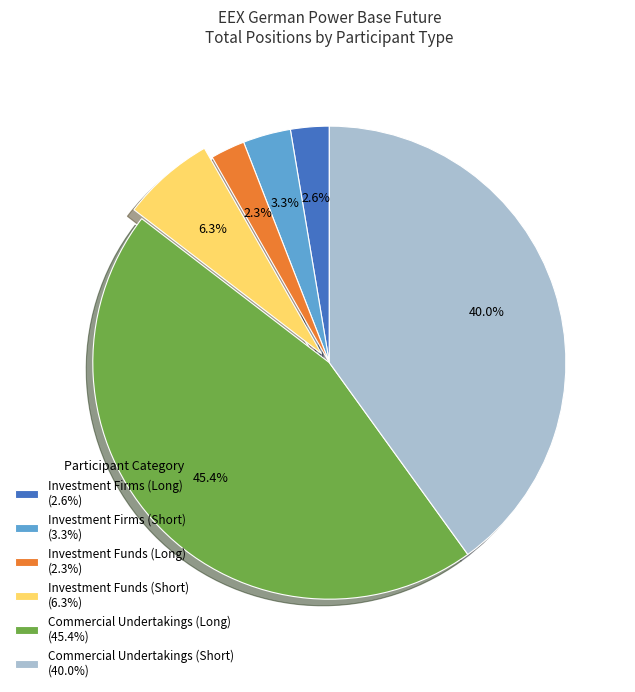

What percentage is the Investment Firms (Long) slice, to the nearest percent?

3%